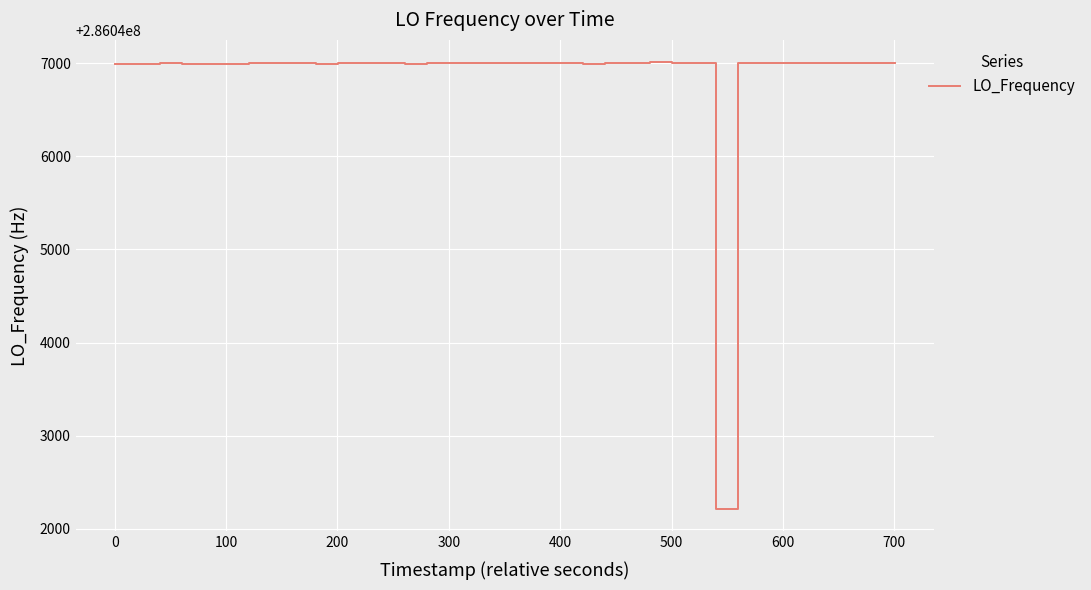

What is the smallest value displayed?

286042211.2